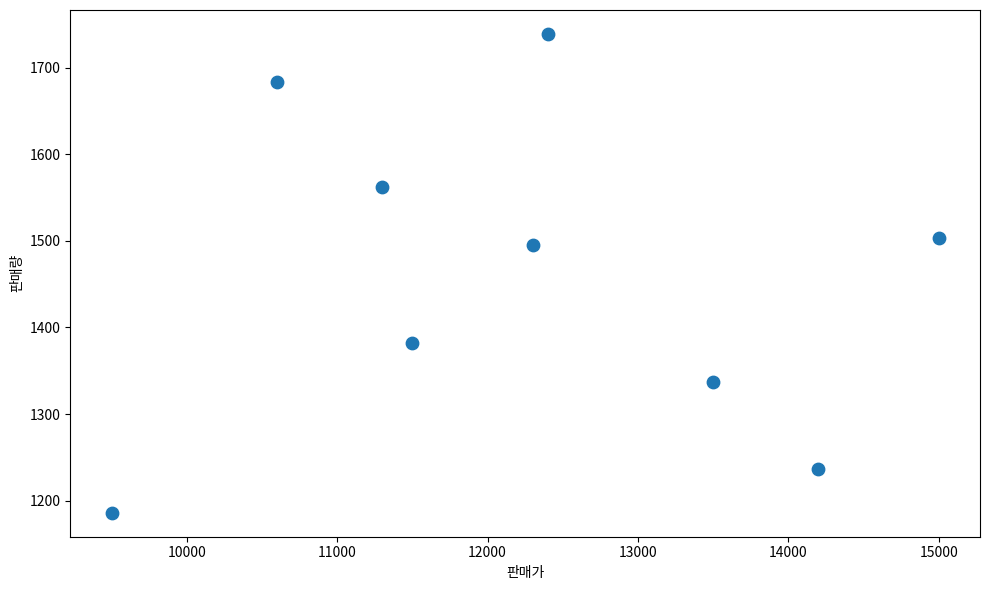

What Y value in the scatter plot is closest to 1462?

1495